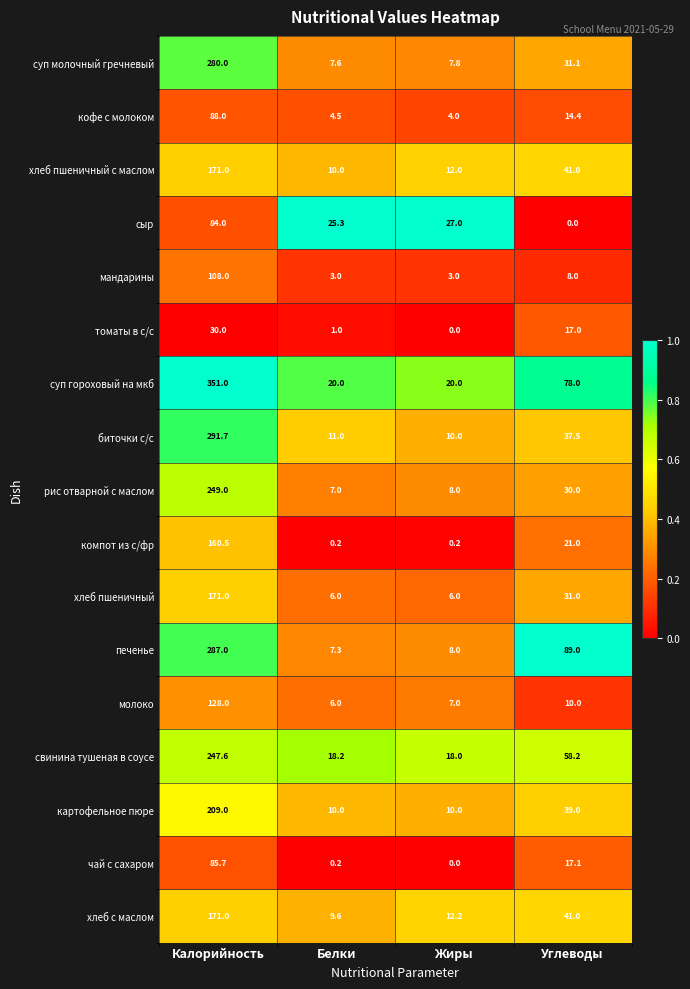

At which label does сыр reach its minimum?

Углеводы